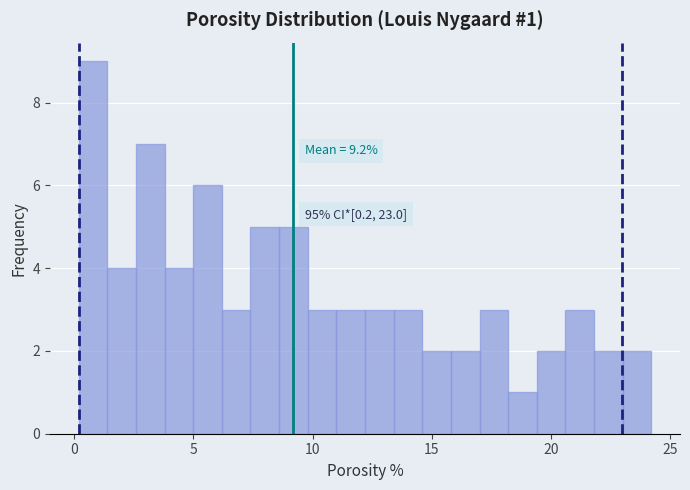

Read against the x-axis, roughly where is the centre of the tallest bar?

1.0